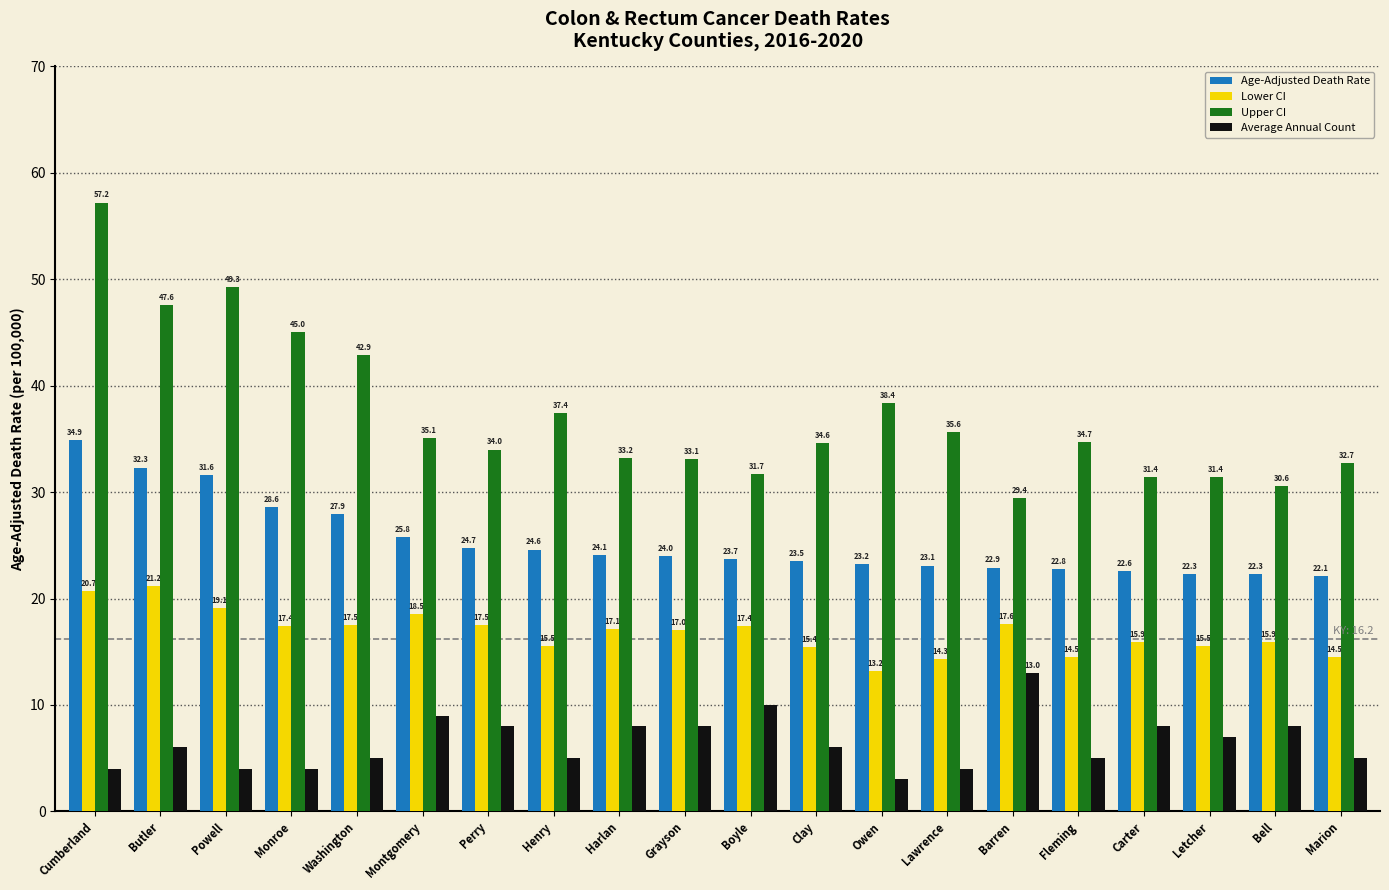

How many Average Annual Count values are between 5 and 8?

12